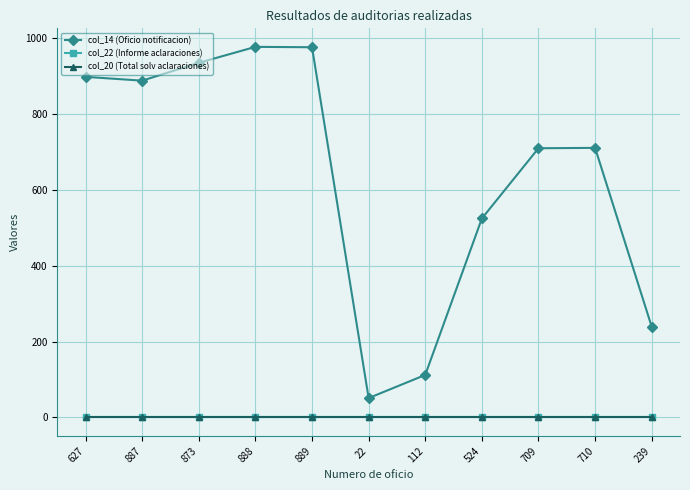

Between 627 and 239, which is larger?

627